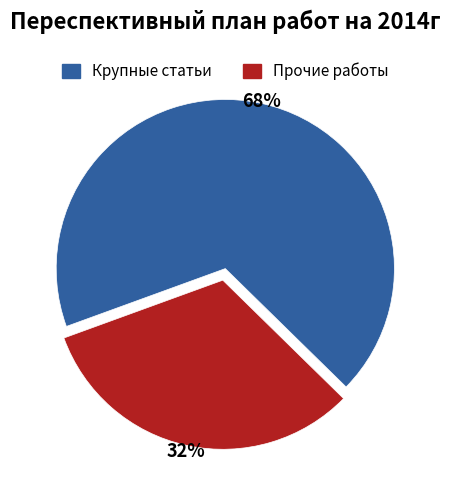

Is there a majority slice in this chart?

Yes